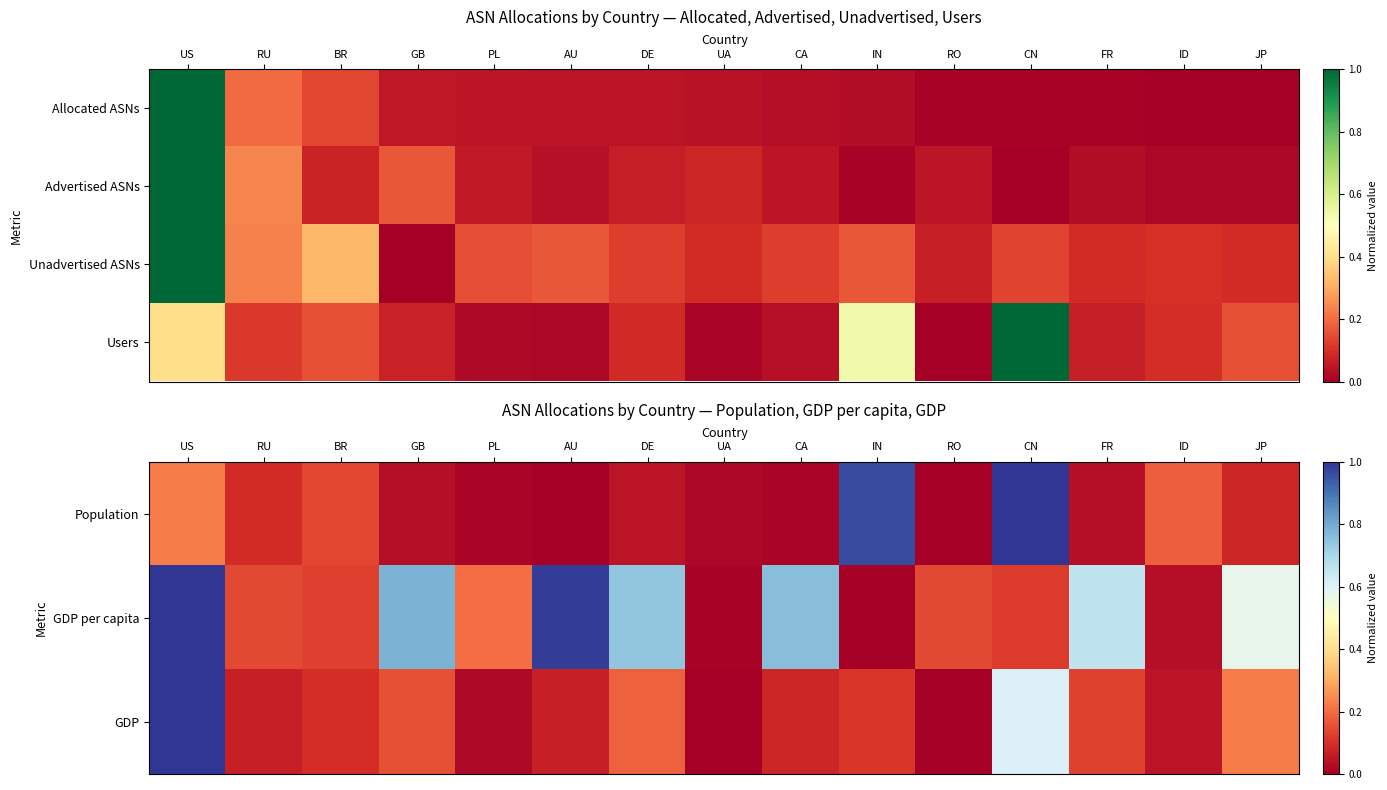

What value does the GDP series have at CA?

0.1